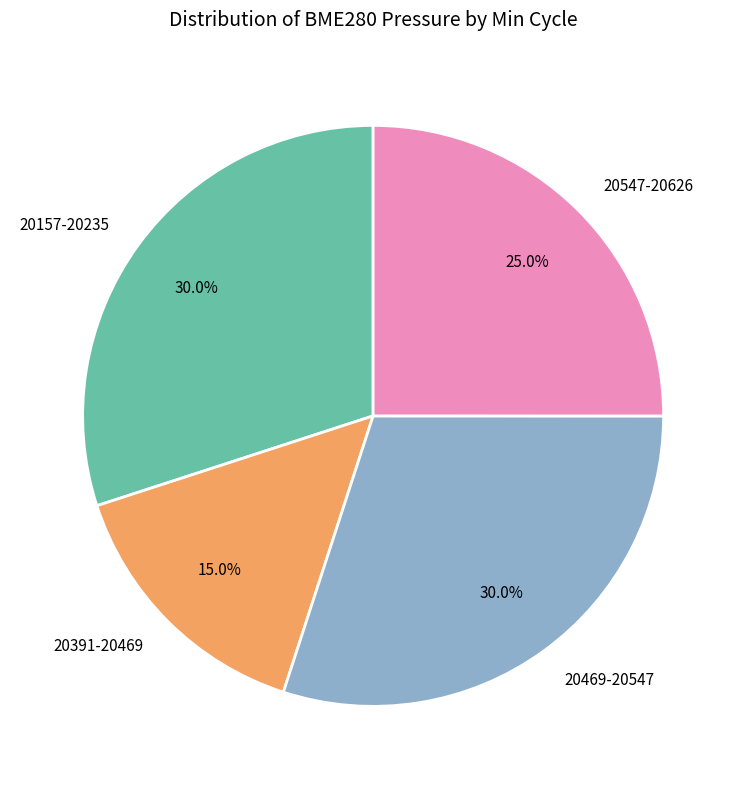

Combined, do 20469-20547 and 20157-20235 account for over 50%?

Yes